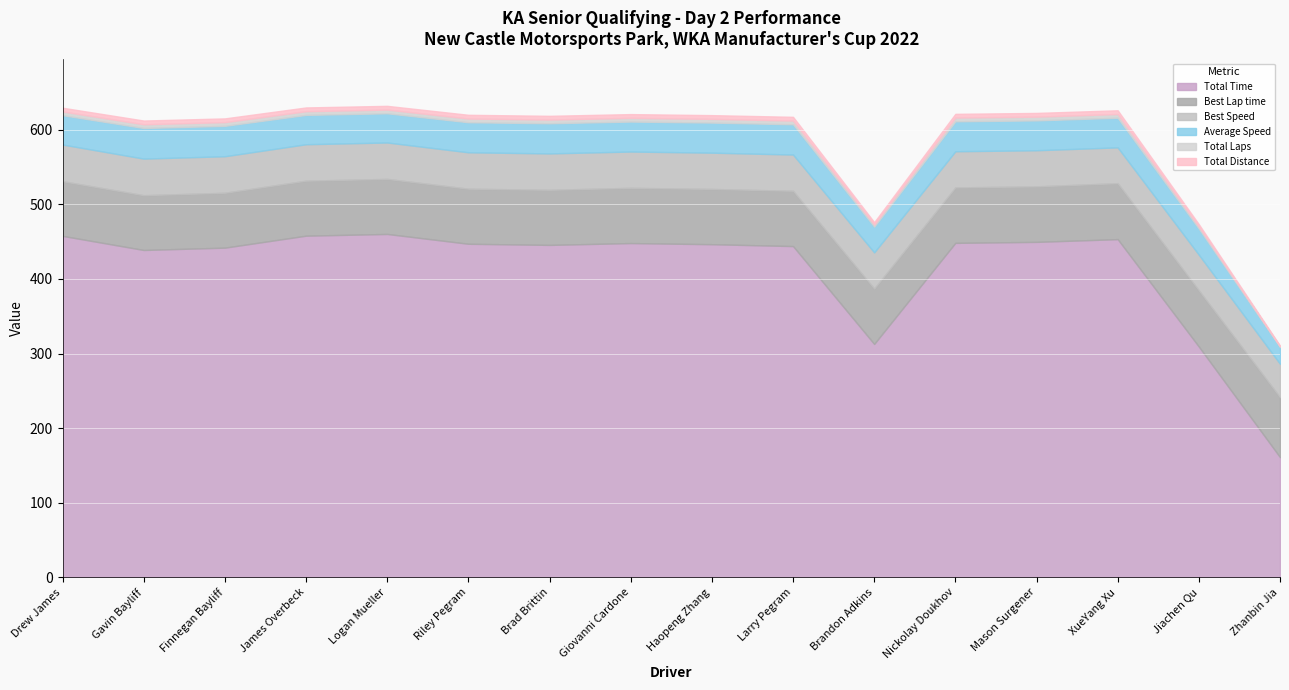

At which label does Best Speed first exceed 48?

Drew James